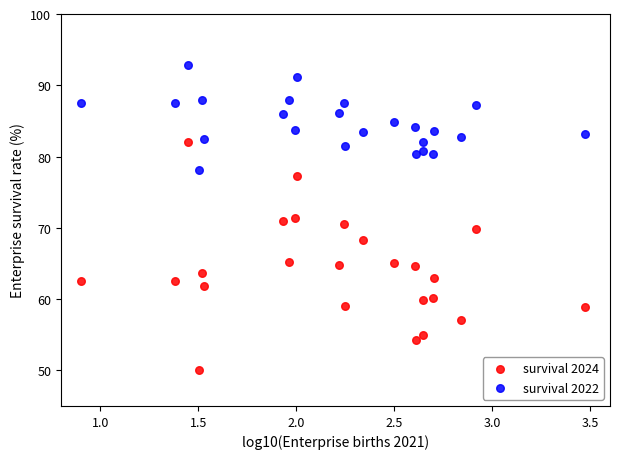

Which series has the largest Y range (max minus min)?

survival 2024